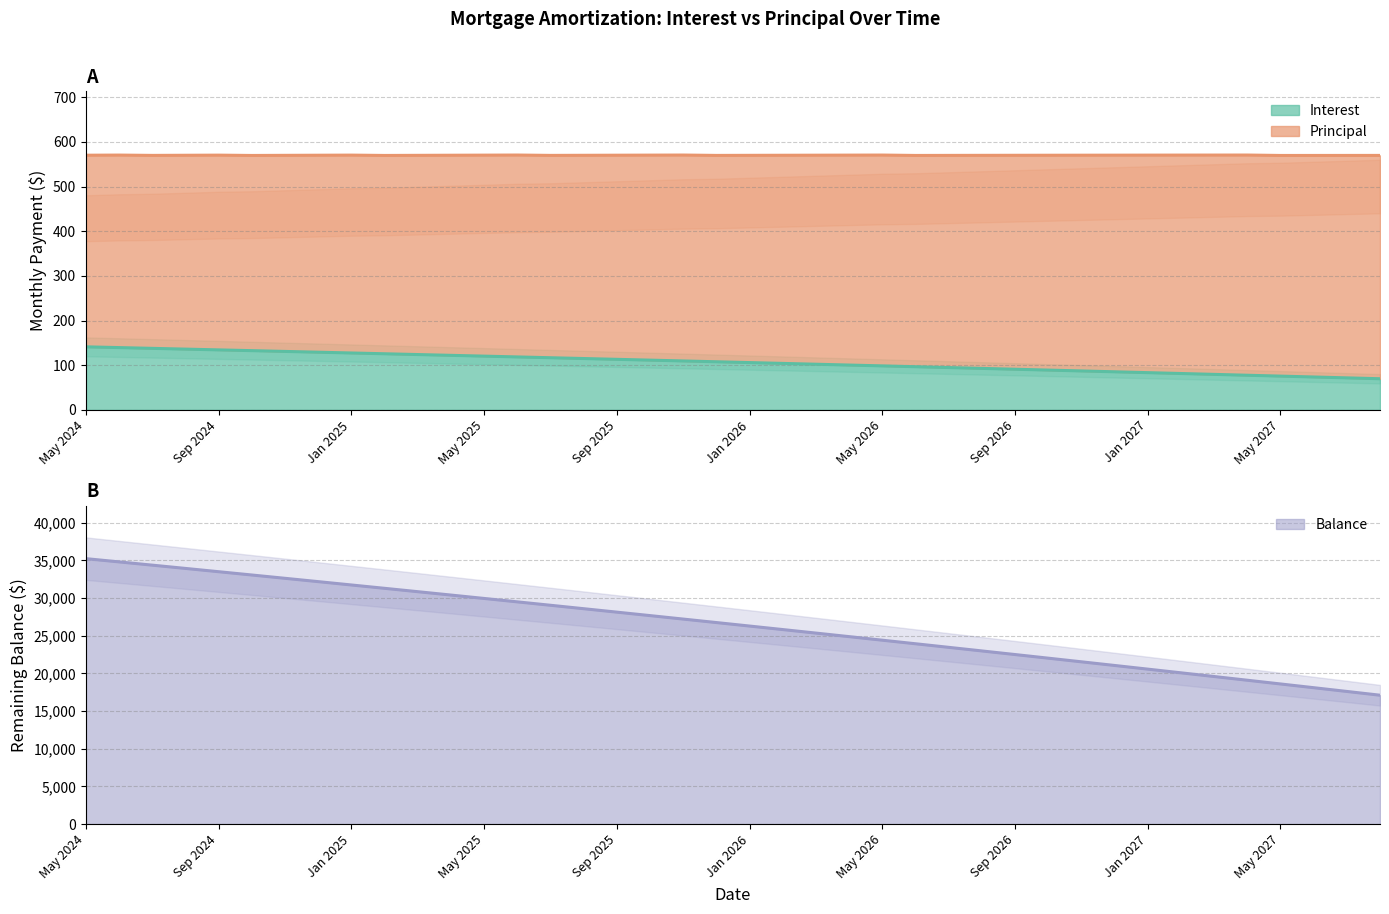

At which category does the chart reach its peak across all series?

May 2024